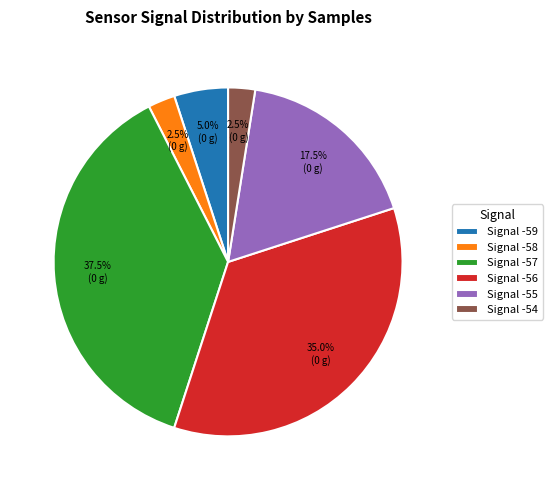

How many segments does this pie chart have?

6